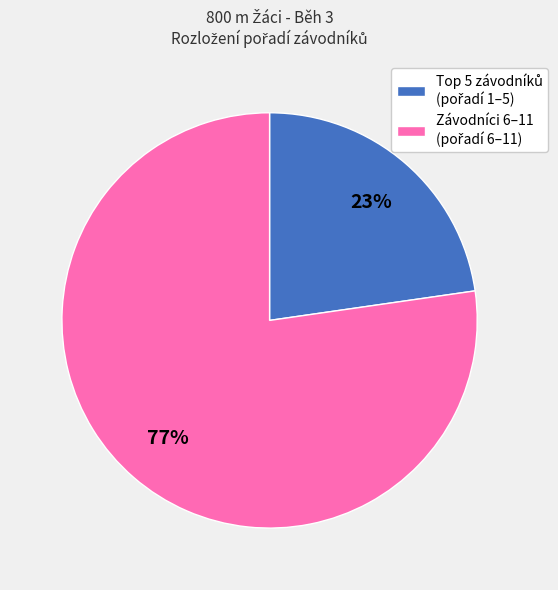

To the nearest percent, what is the average slice percentage?

50%